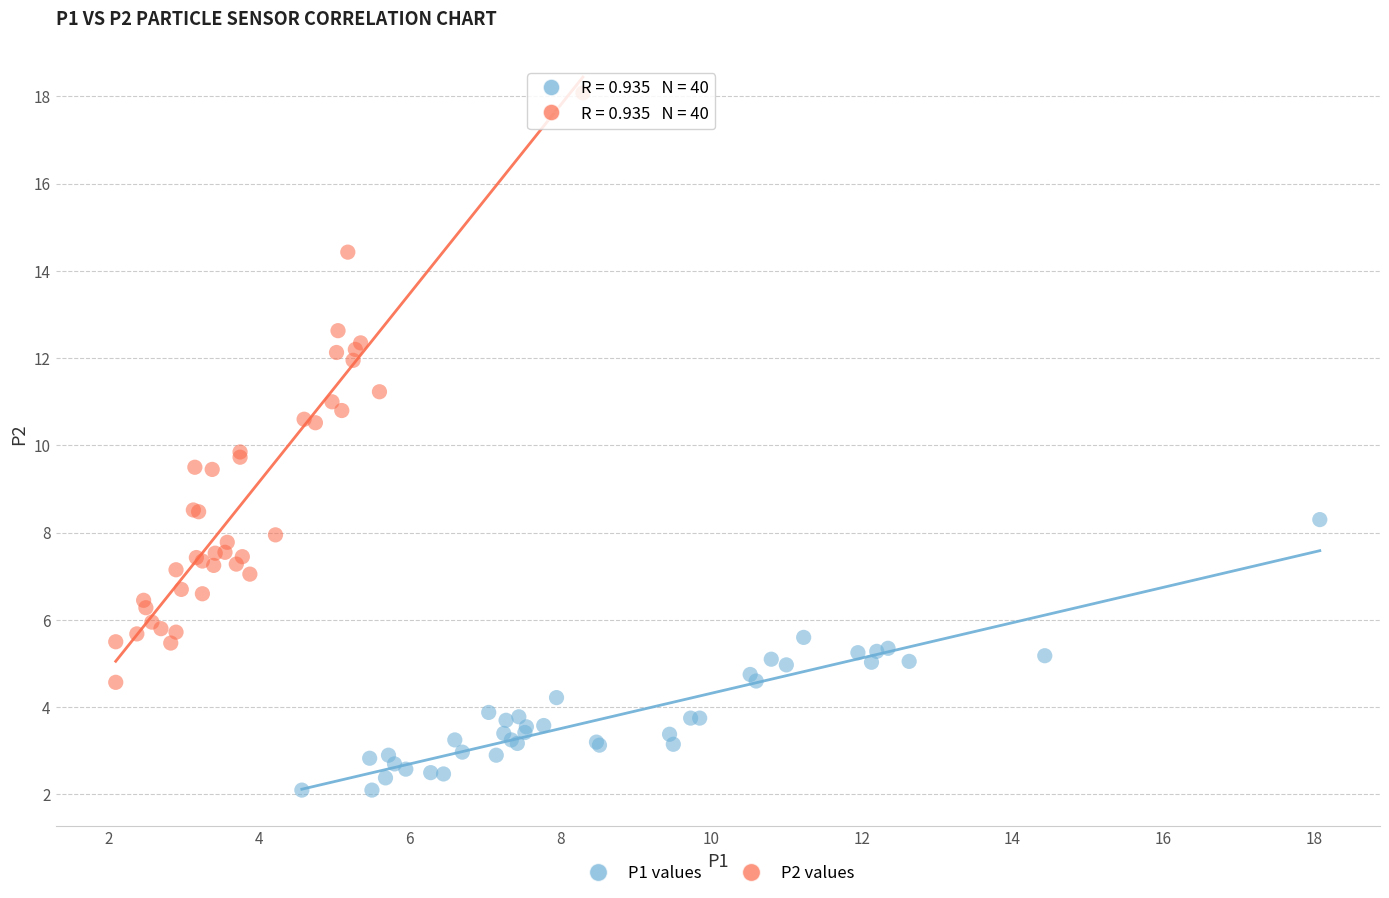

Which series has the widest spread of Y values?

P2 values